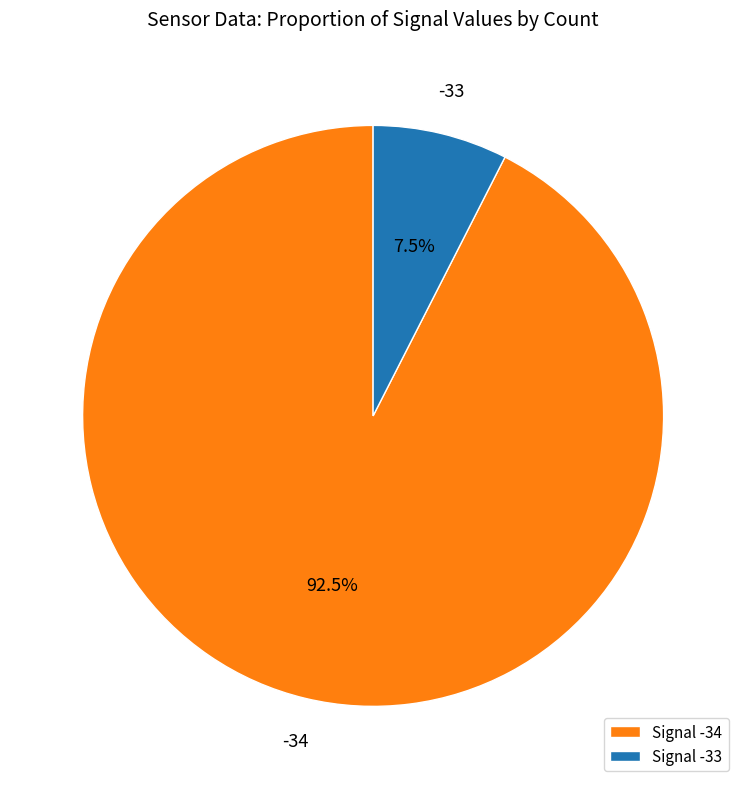

Is there any slice that represents more than half of the pie?

Yes